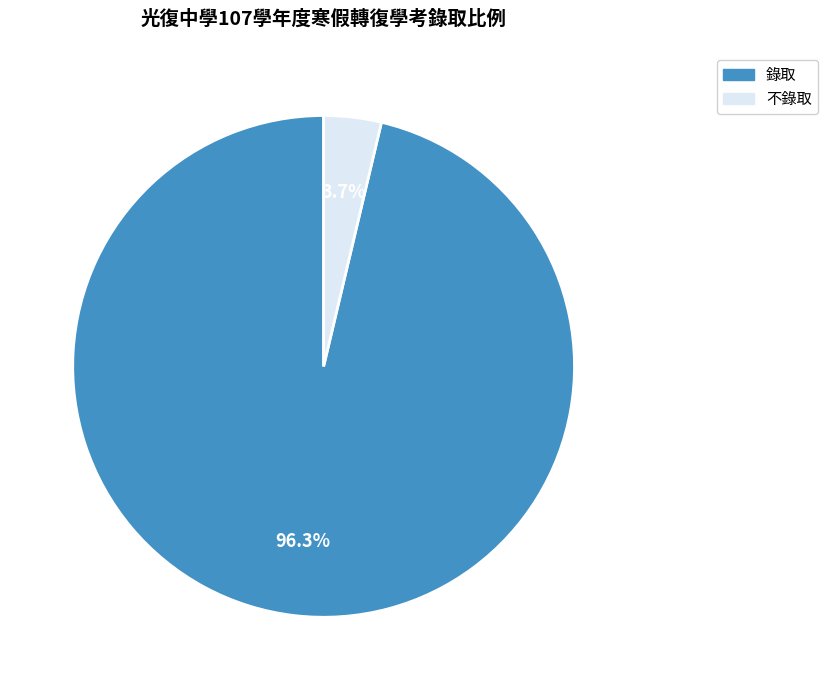

Is it true that 不錄取 is 17% of the pie?

False